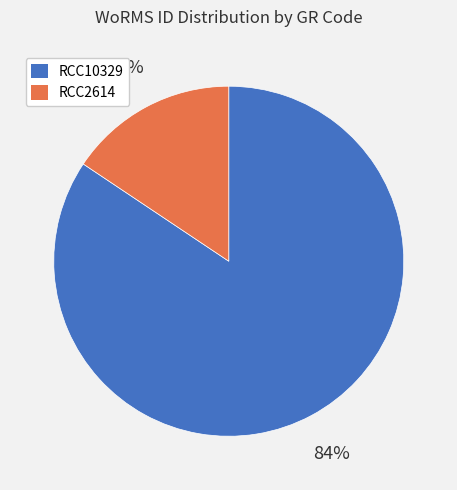

To the nearest percent, what is the combined percentage of RCC10329 and RCC2614?

100%